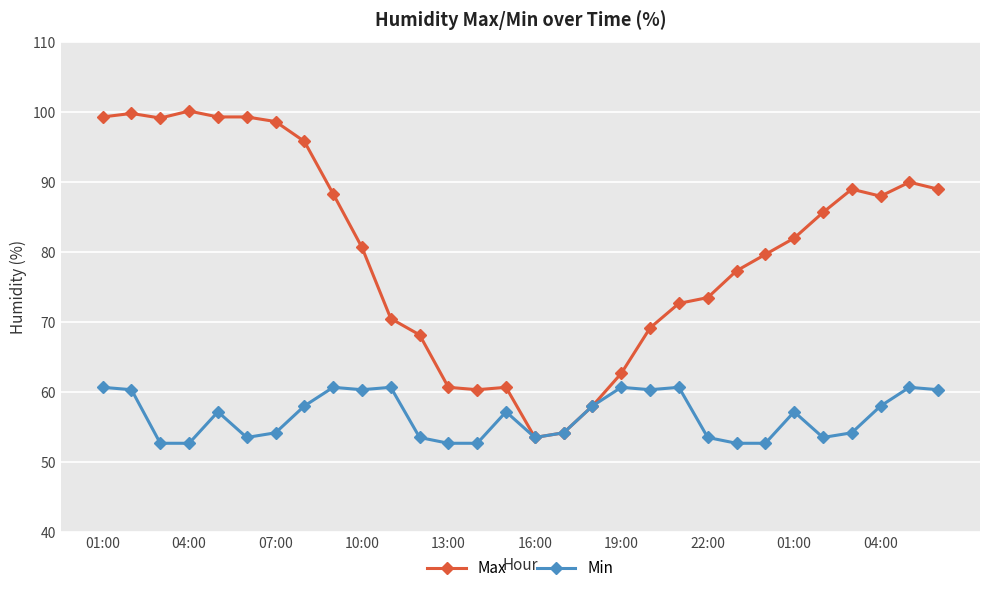

Which series has the largest total across all categories?

Max